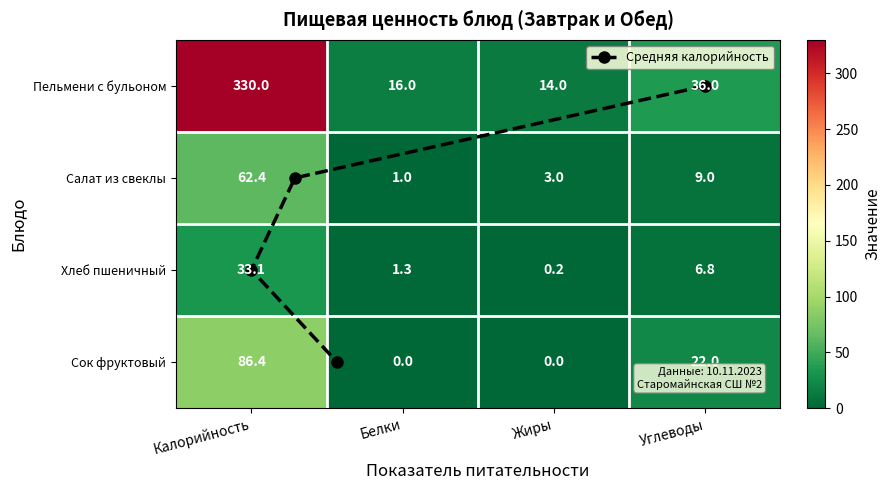

What is the sum of the Пельмени с бульоном values at Углеводы and Жиры?

50.0